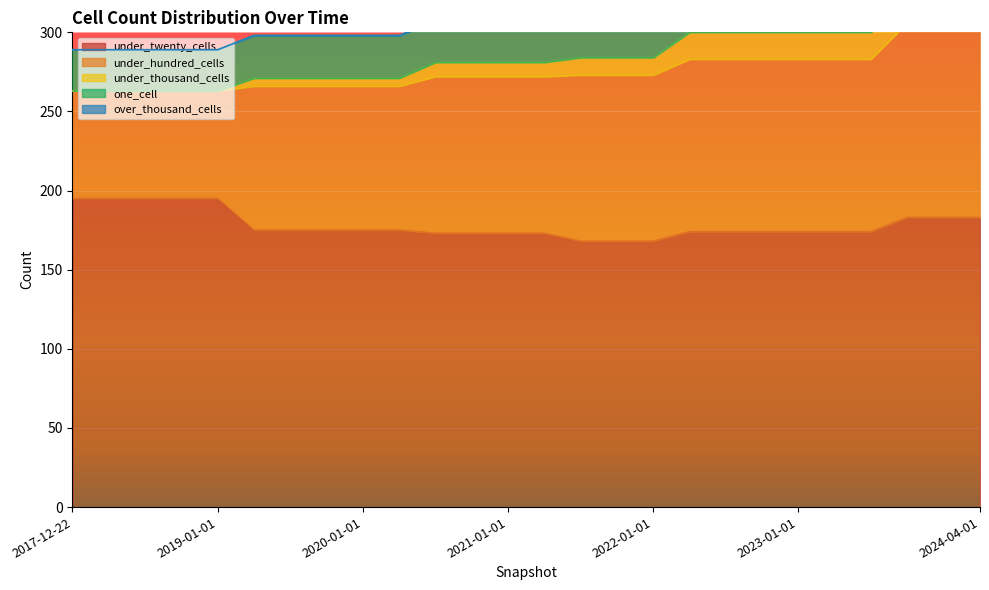

Which series has the largest range (max minus min)?

under_hundred_cells